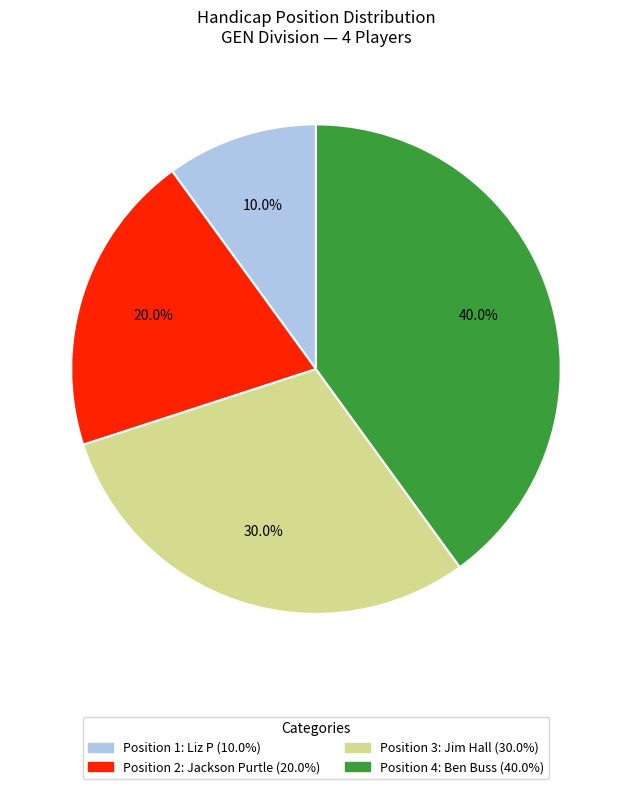

Is there a majority slice in this chart?

No